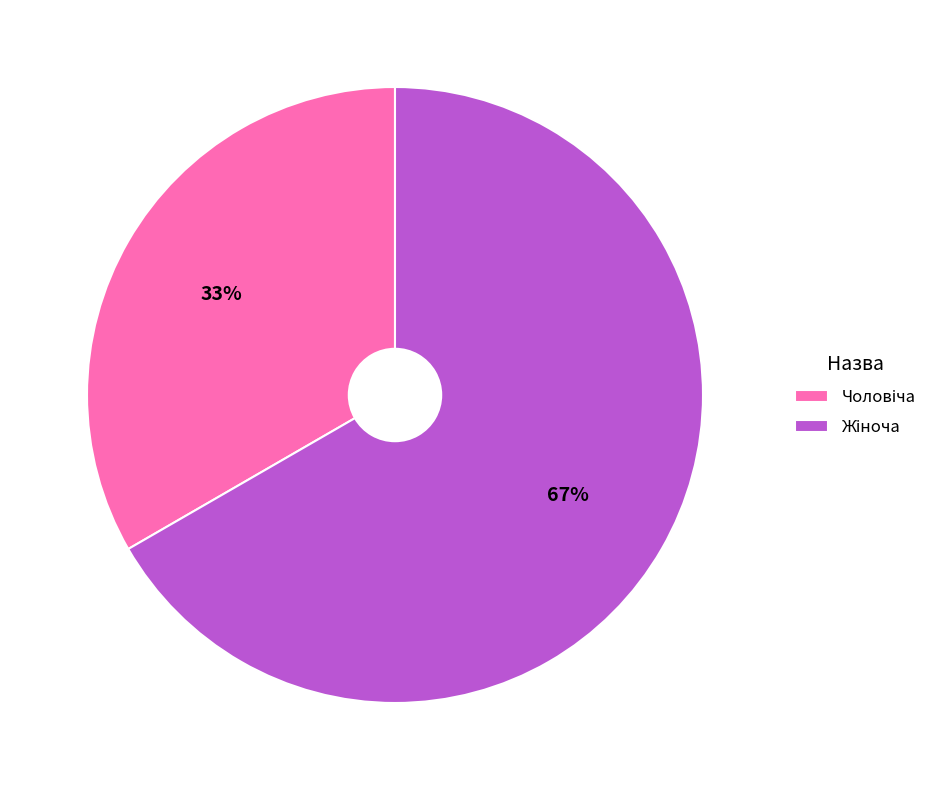

Is there a majority slice in this chart?

Yes